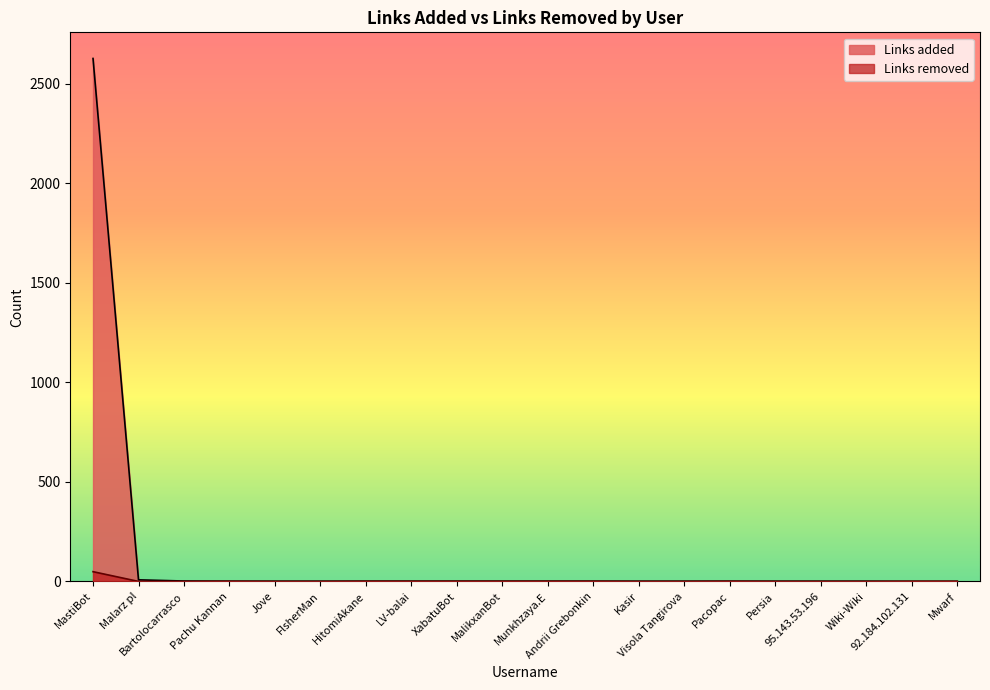

What is the maximum value for Links removed?

49